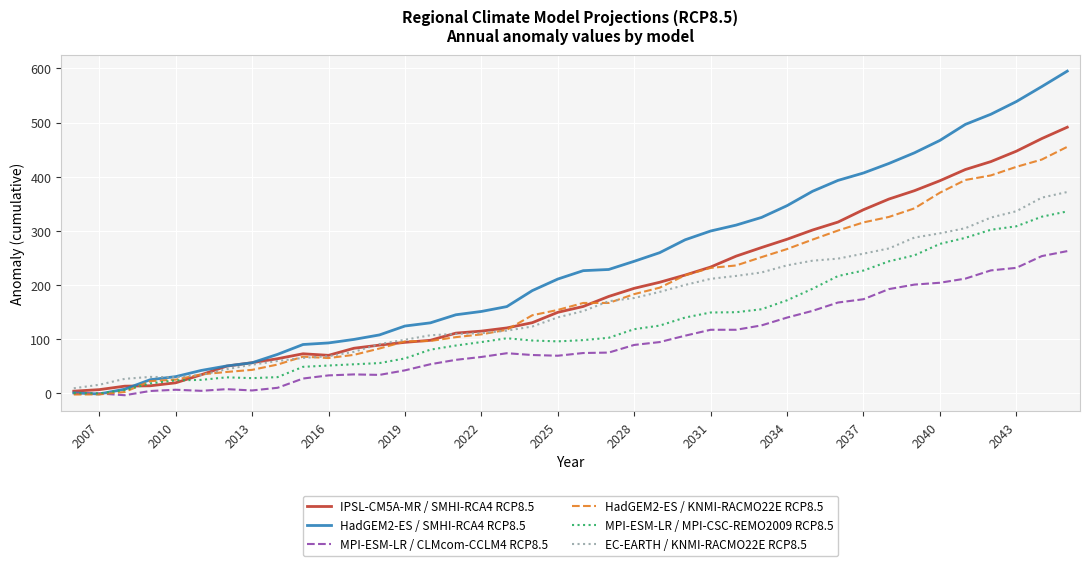

What are all the series names shown in the legend?

IPSL-CM5A-MR / SMHI-RCA4 RCP8.5, HadGEM2-ES / SMHI-RCA4 RCP8.5, MPI-ESM-LR / CLMcom-CCLM4 RCP8.5, HadGEM2-ES / KNMI-RACMO22E RCP8.5, MPI-ESM-LR / MPI-CSC-REMO2009 RCP8.5, EC-EARTH / KNMI-RACMO22E RCP8.5